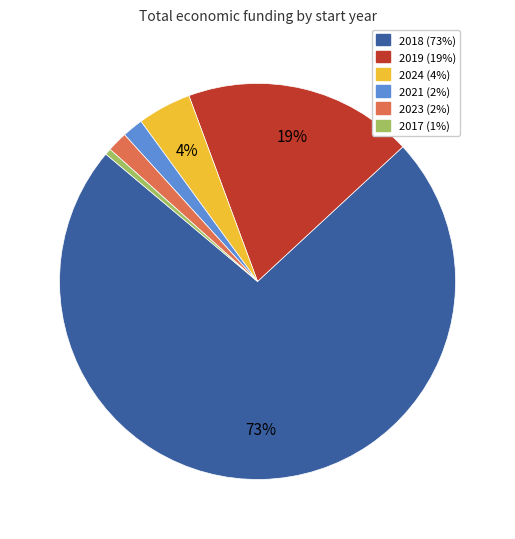

How many slices are in this pie chart?

6